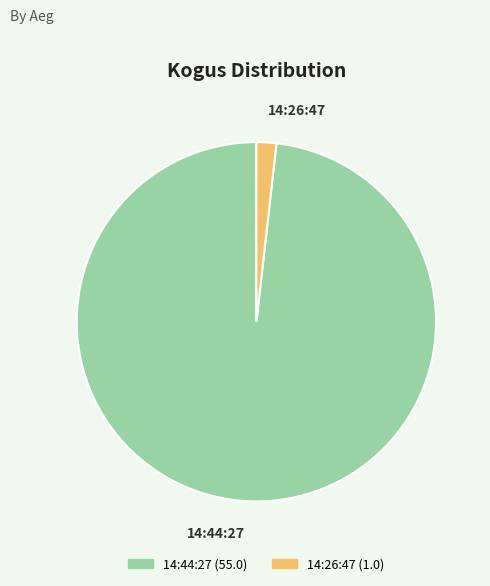

True or false: 14:44:27 accounts for 98% of the total.

True